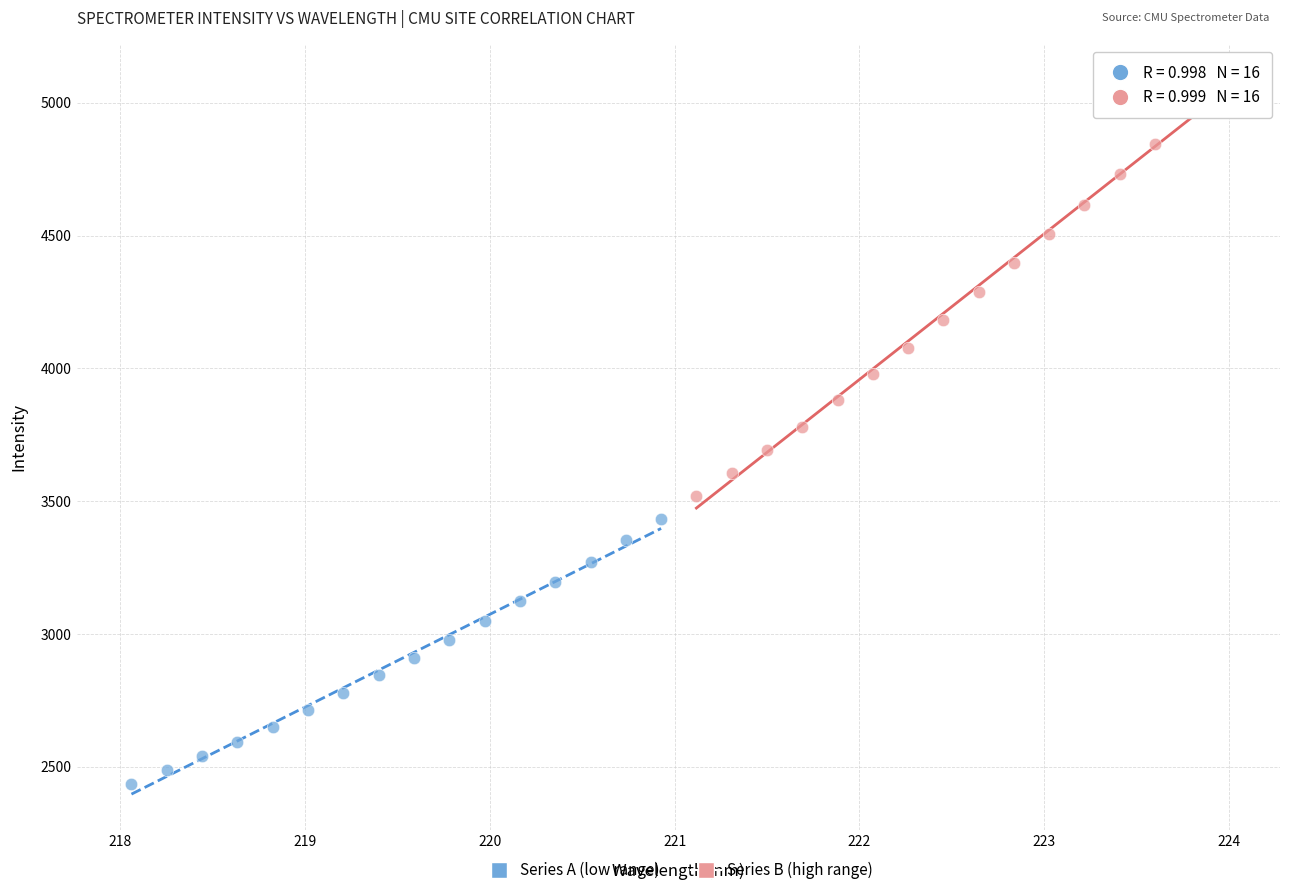

Which series reaches the minimum Y coordinate?

Series A (low range)